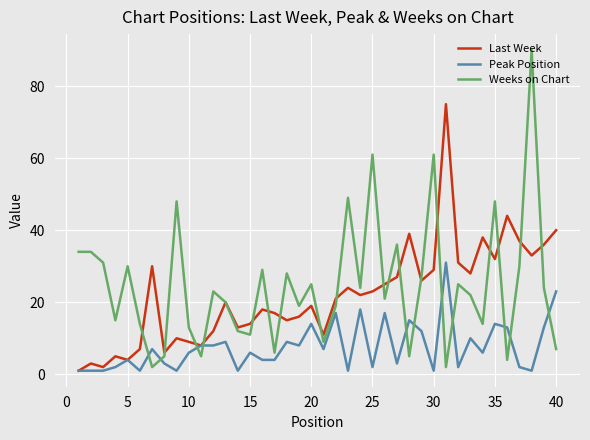

How many lines are shown in the chart?

3